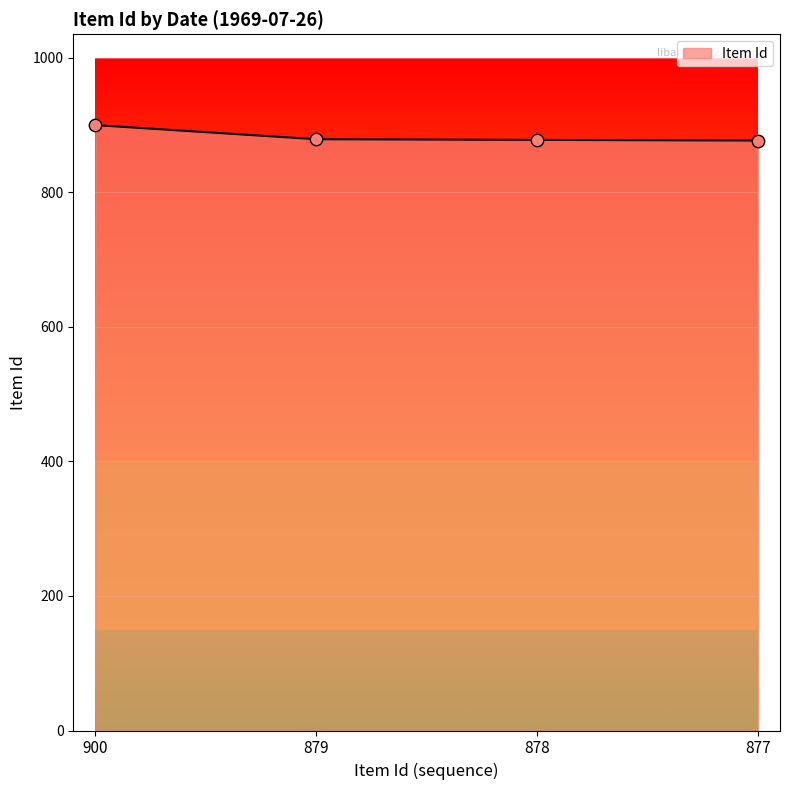

Approximately how many times larger is the value at 877 compared to 878?

1.0